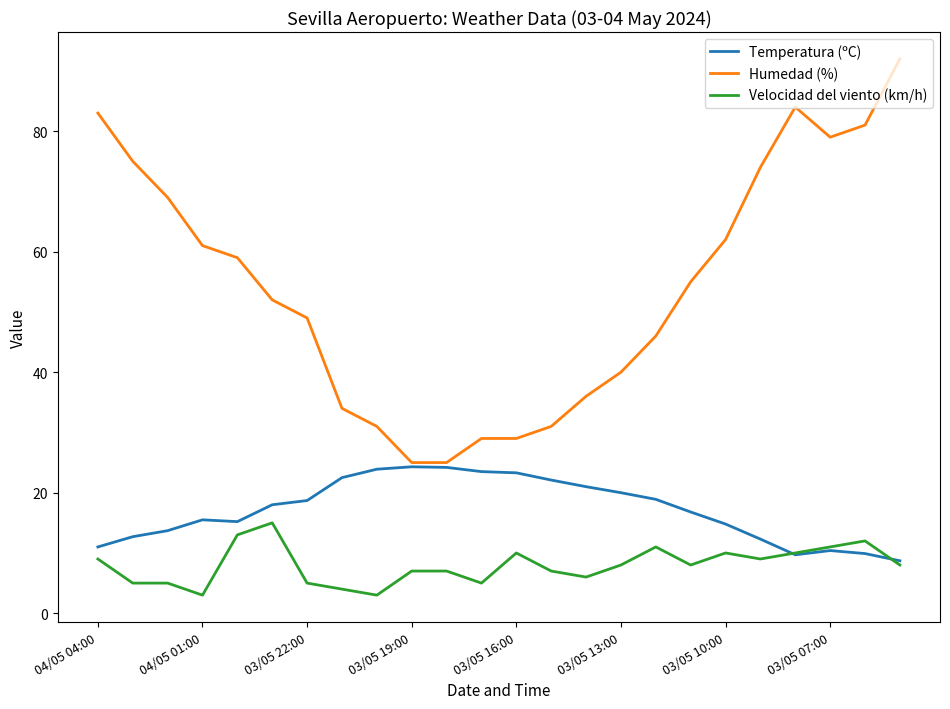

Which series has the largest total across all categories?

Humedad (%)